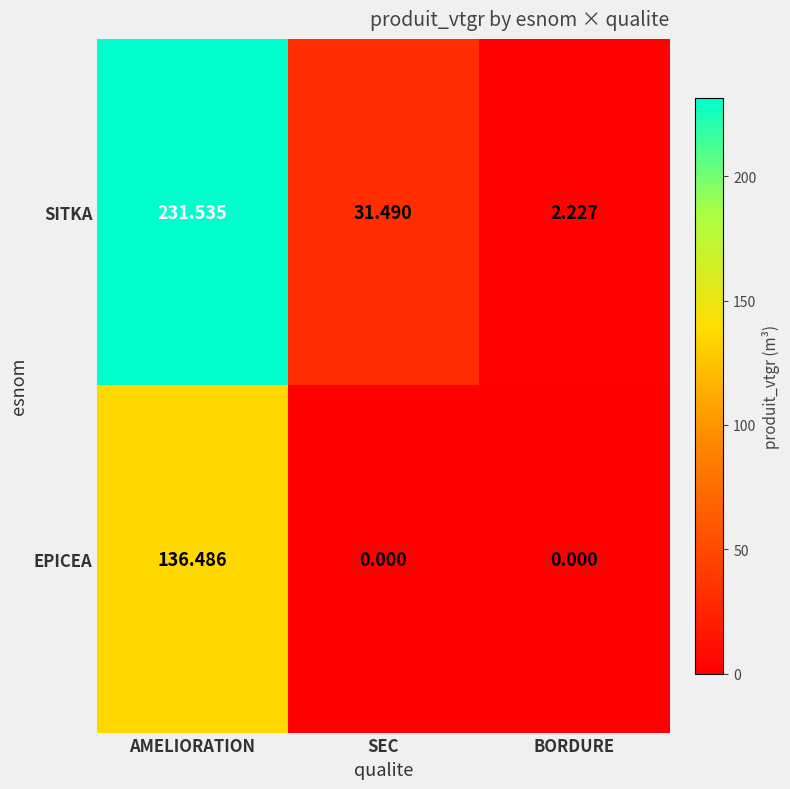

At how many categories does at least one series exceed 116?

1